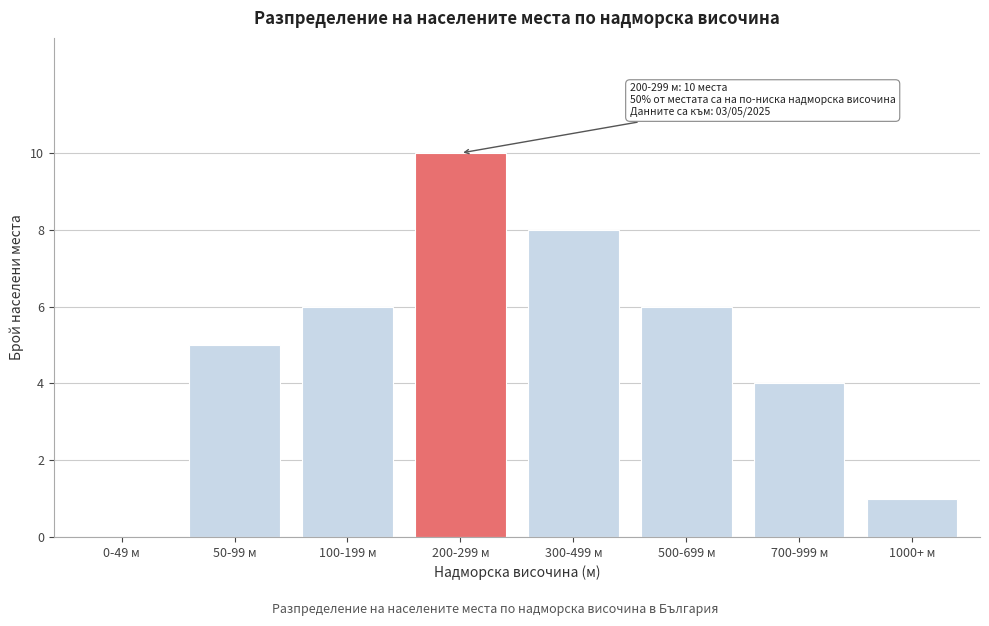

Reading right to left, extract all data points from this chart.

1000+ м=1	700-999 м=4	500-699 м=6	300-499 м=8	200-299 м=10	100-199 м=6	50-99 м=5	0-49 м=0